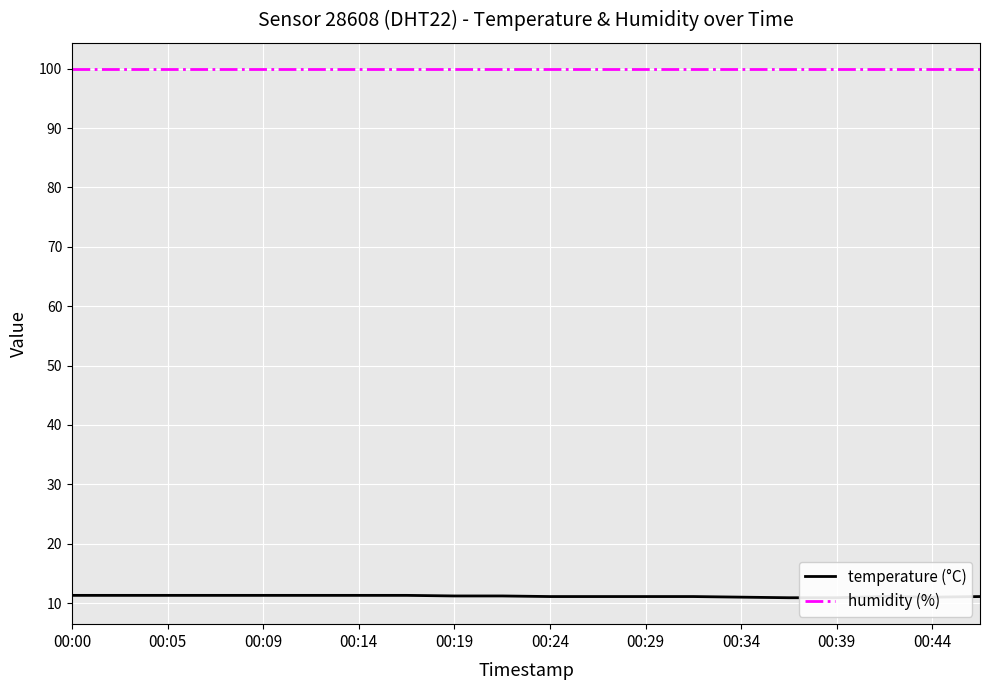

List the series in order of their overall mean, lowest first.

temperature (°C), humidity (%)